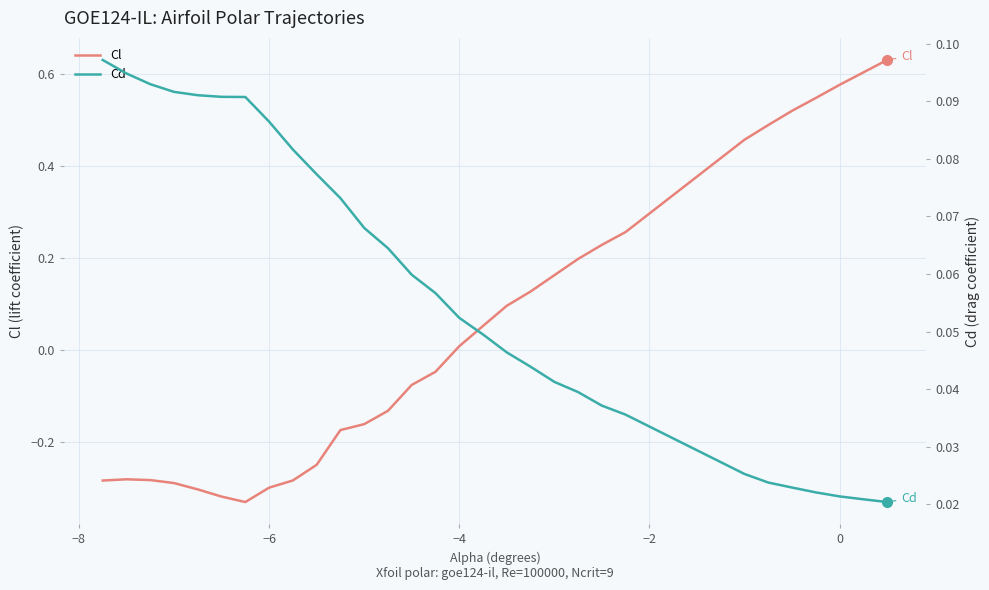

Which series has the largest total across all categories?

Cd